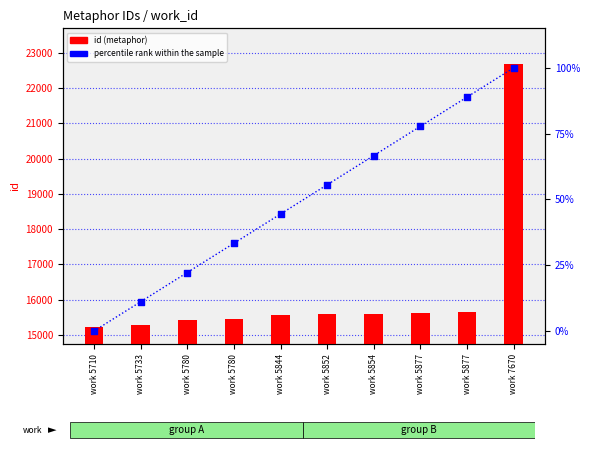

What is the total value across all series at work 5877?

15694.8